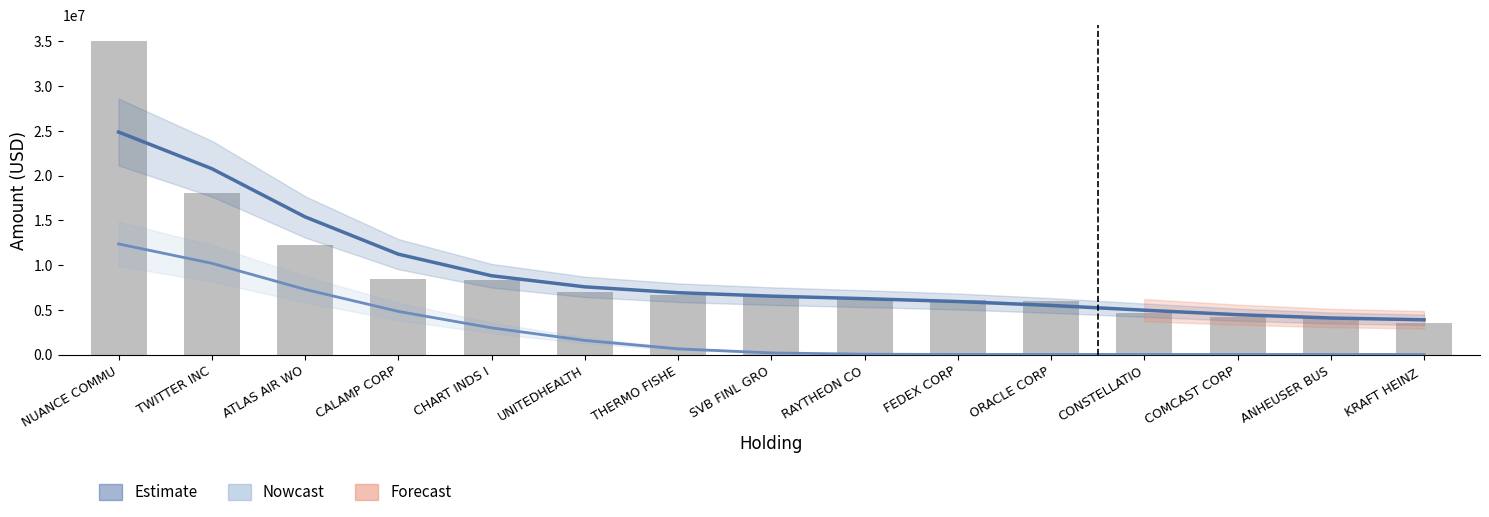

Which has a higher value, CALAMP CORP or FEDEX CORP?

CALAMP CORP